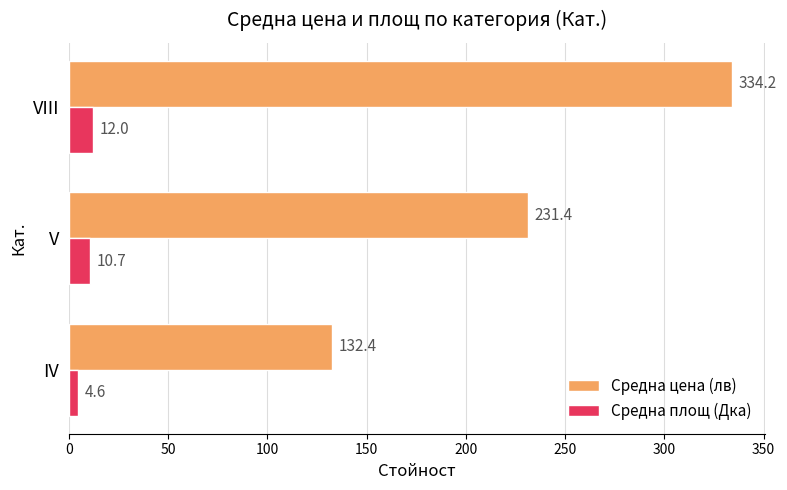

Which series has the largest total across all categories?

Средна цена (лв)